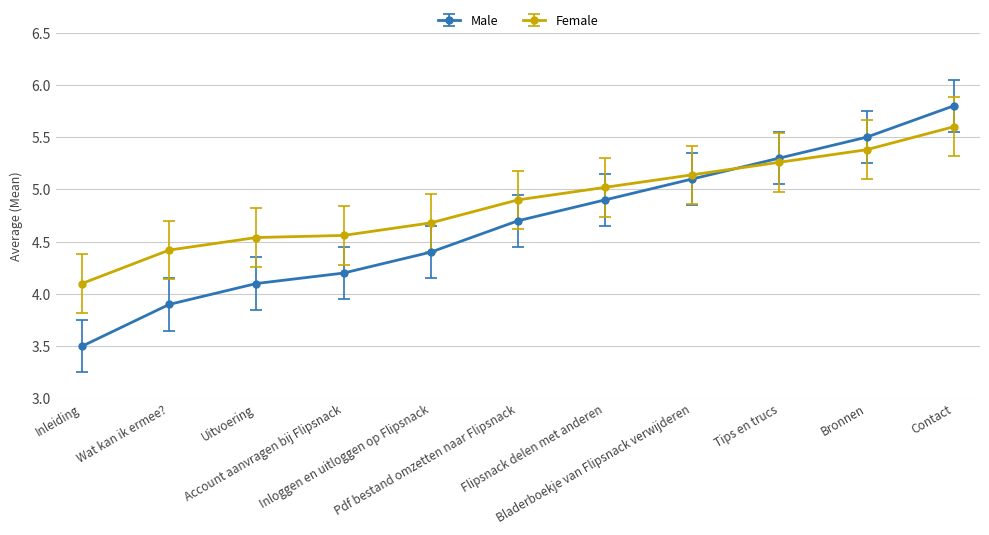

How many categories are shown in the chart?

11